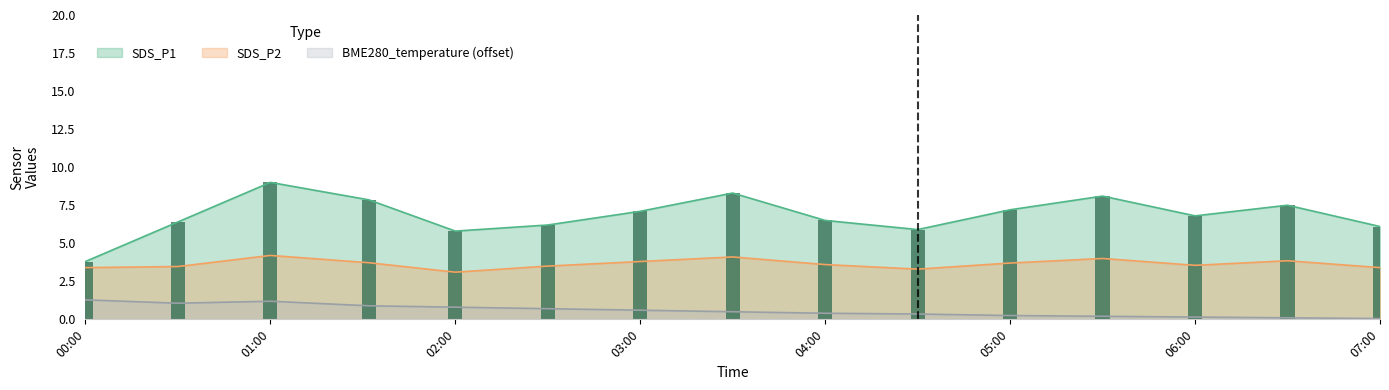

What is the average value of the BME280_temperature series?

0.6